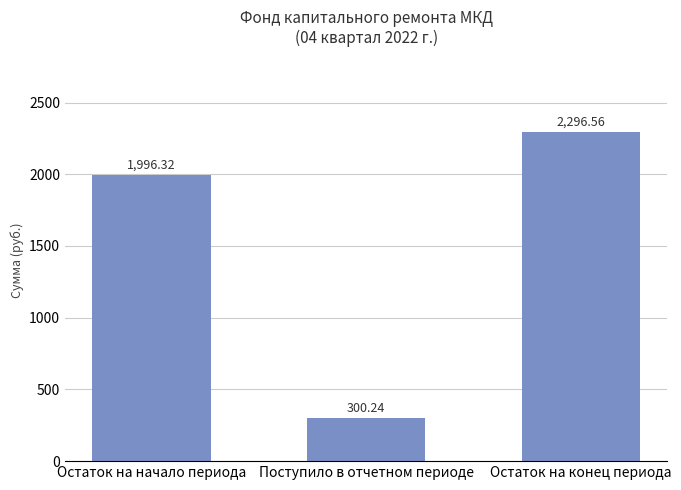

The chart shows a value of 2296.6 at Остаток на конец периода. True or false?

True